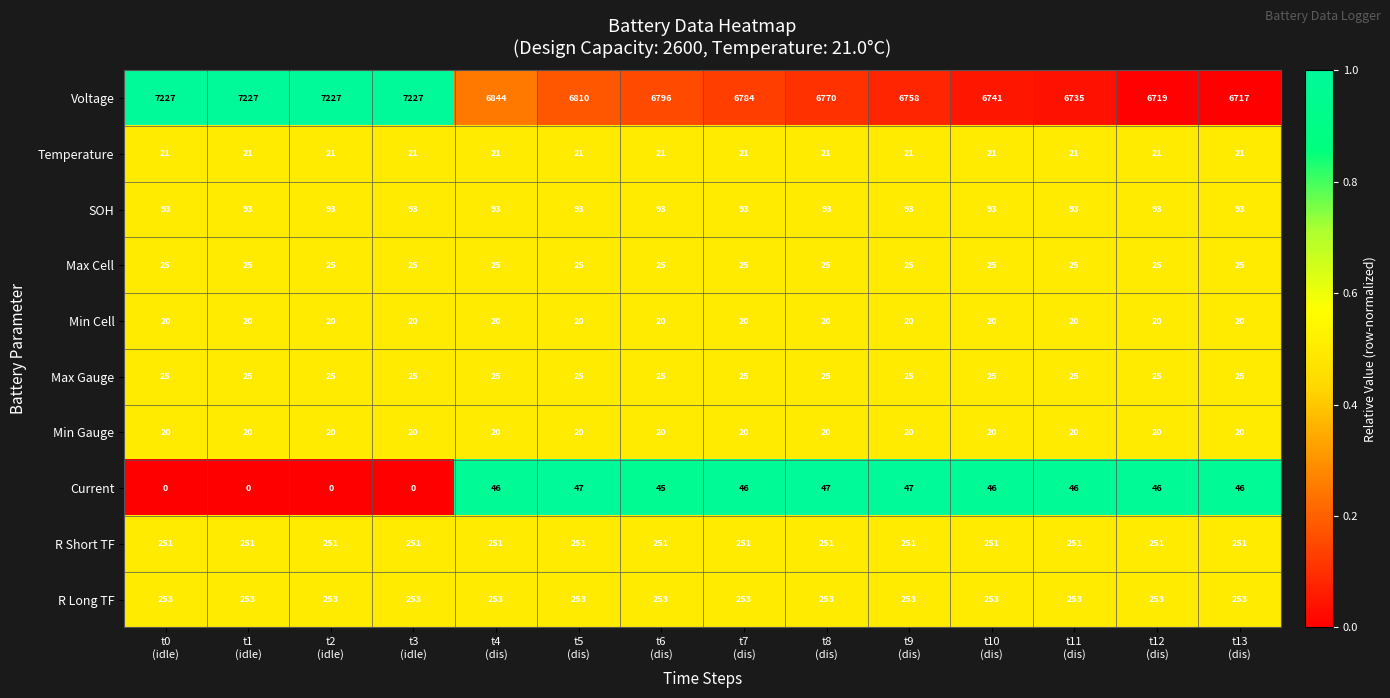

What is the highest value of the Max Gauge series?

25